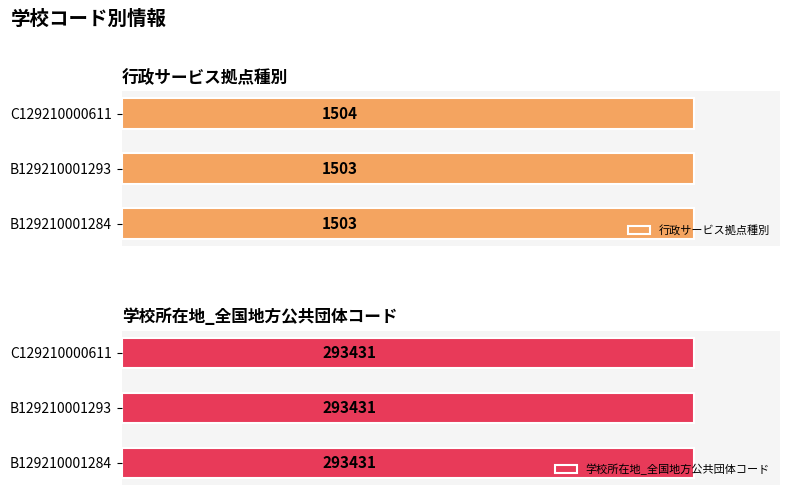

Rank the categories by 行政サービス拠点種別 value from lowest to highest.

B129210001284, B129210001293, C129210000611